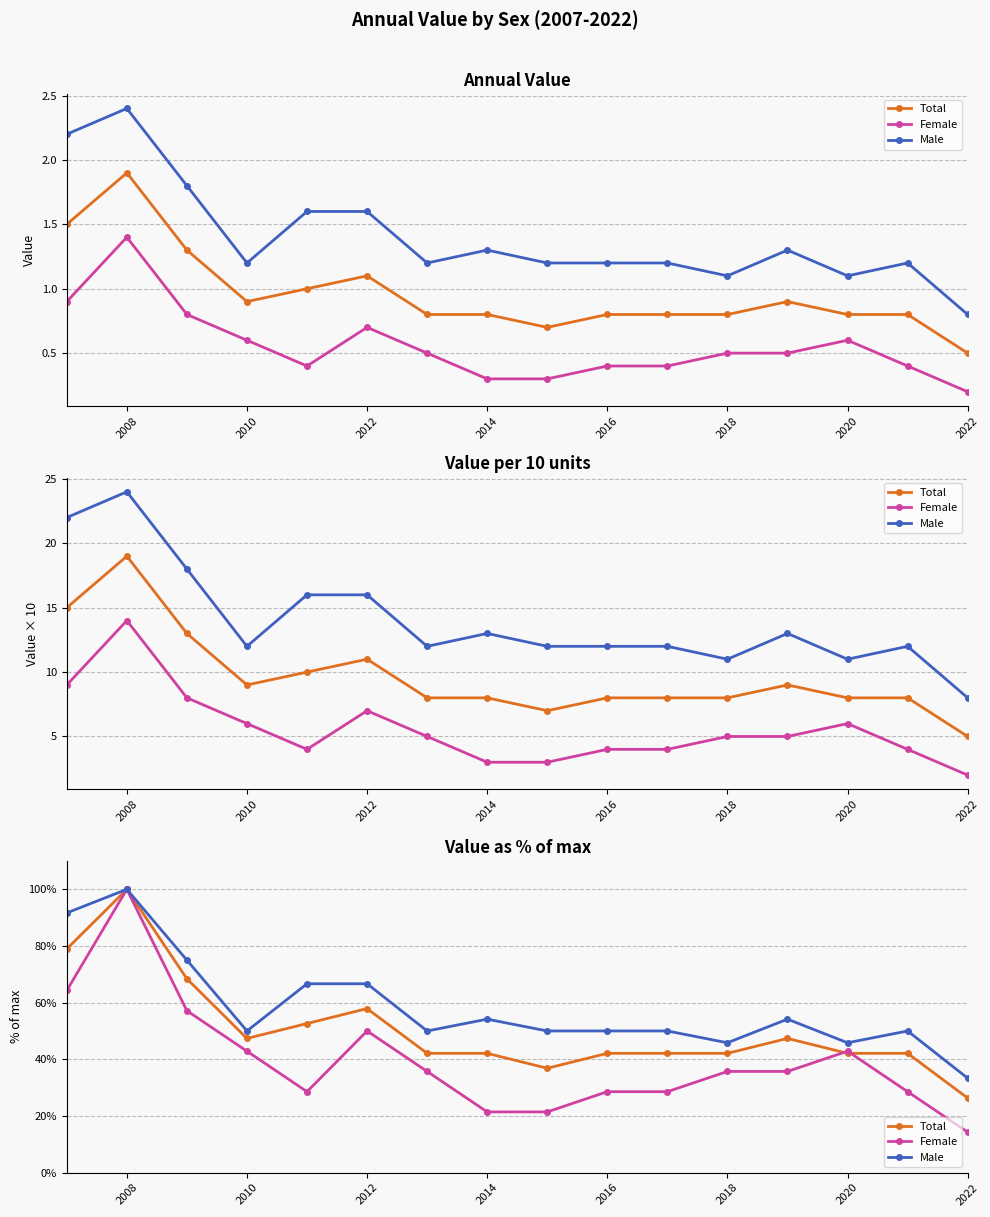

What is the difference between the maximum and minimum values in the Male series?

66.7